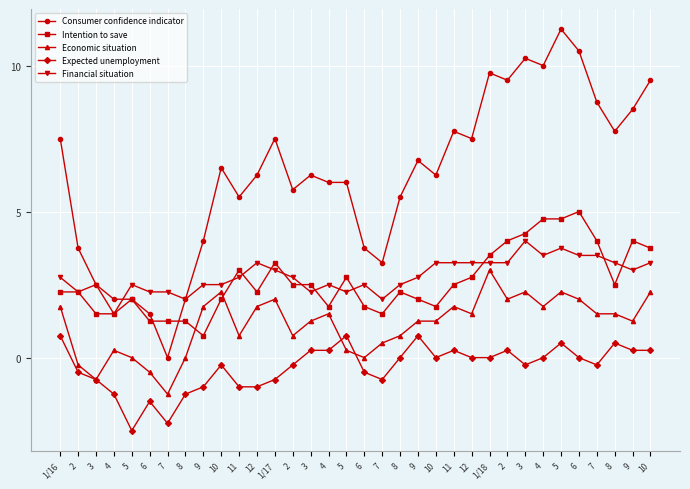

How many categories are shown in the chart?

34